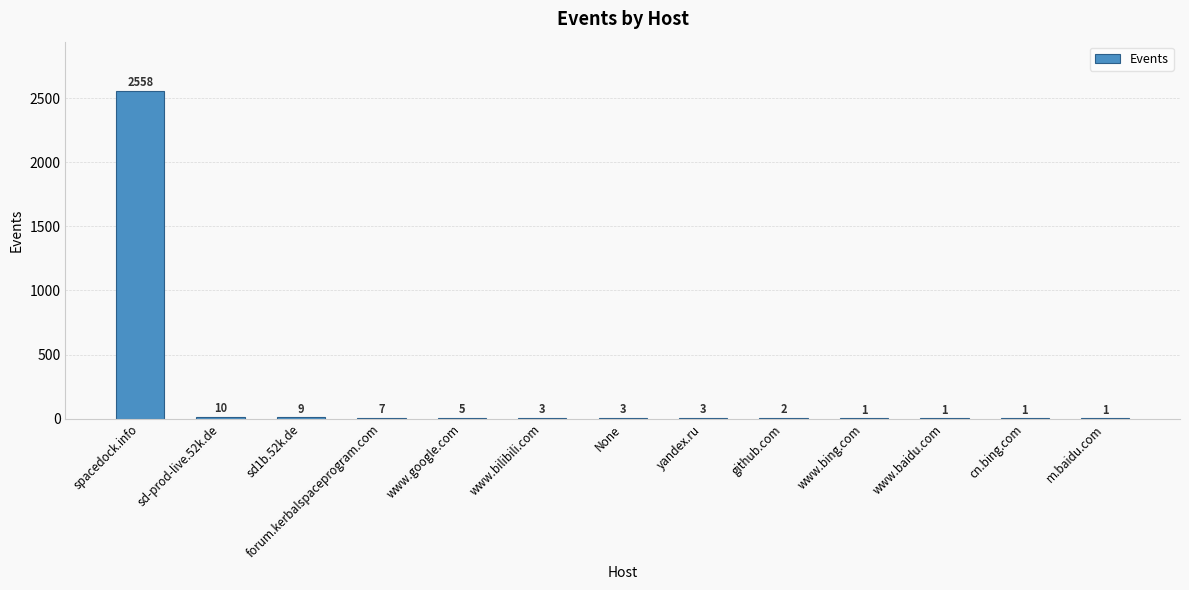

True or false: the data shows 1321 at spacedock.info.

False